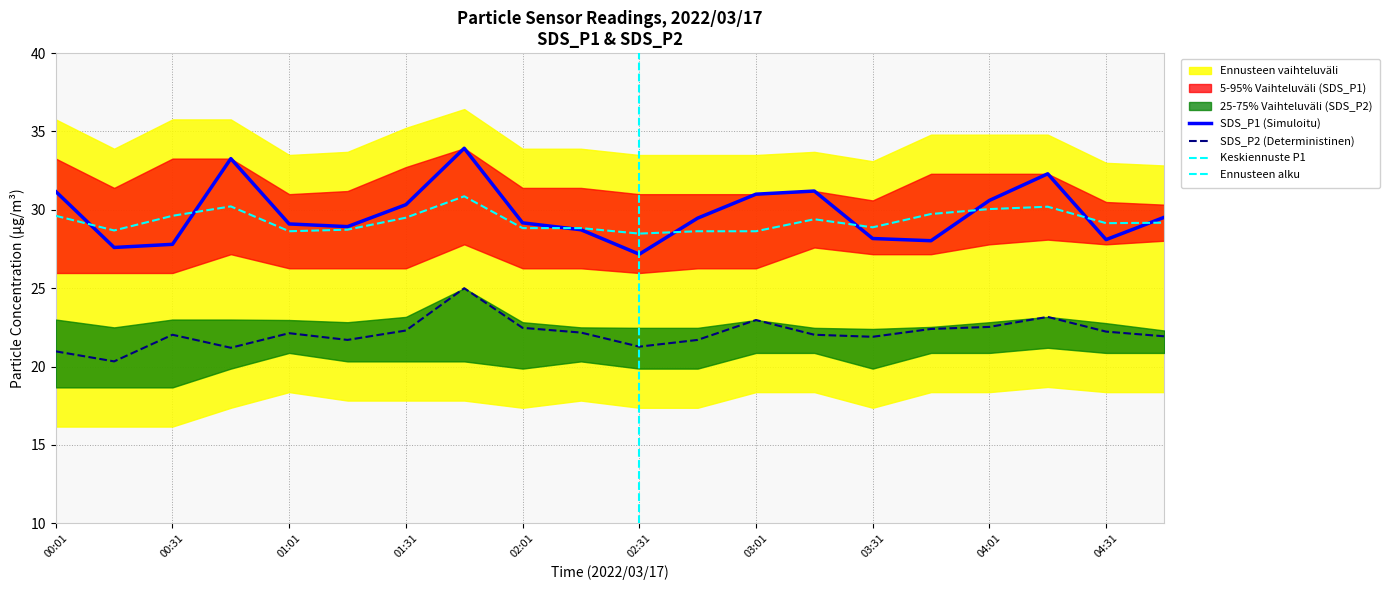

The value of SDS_P1 at 04:16 is 56.6. True or false?

False